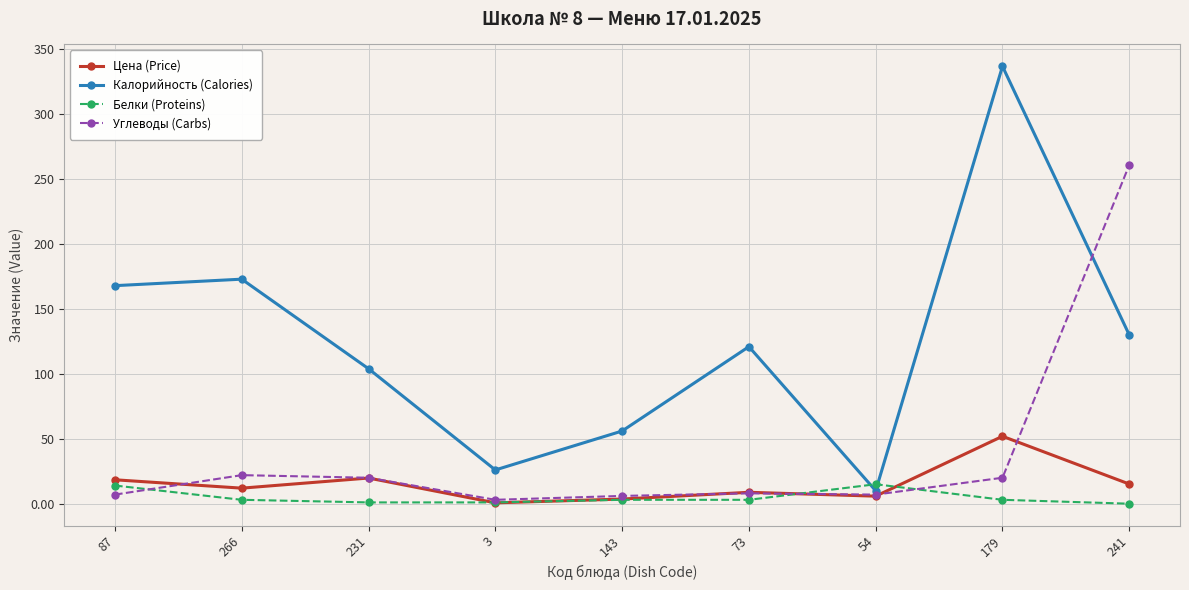

What is the difference between the highest and lowest values at 241?

261.0